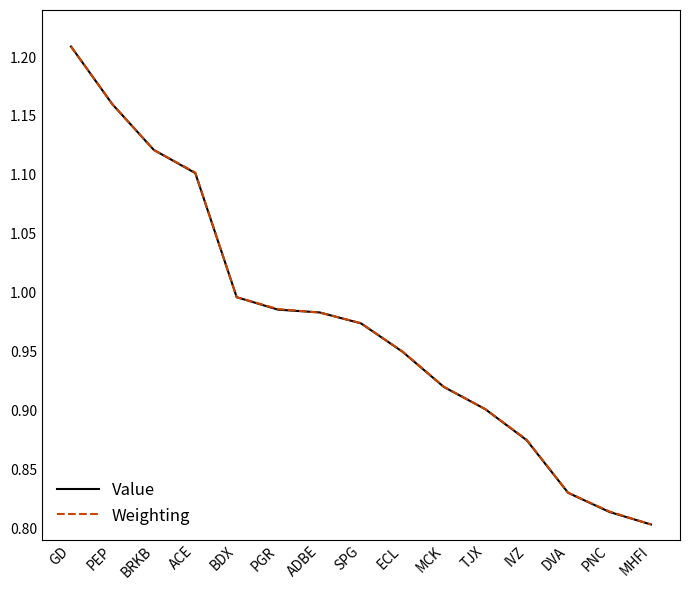

What position from the right is BDX?

11